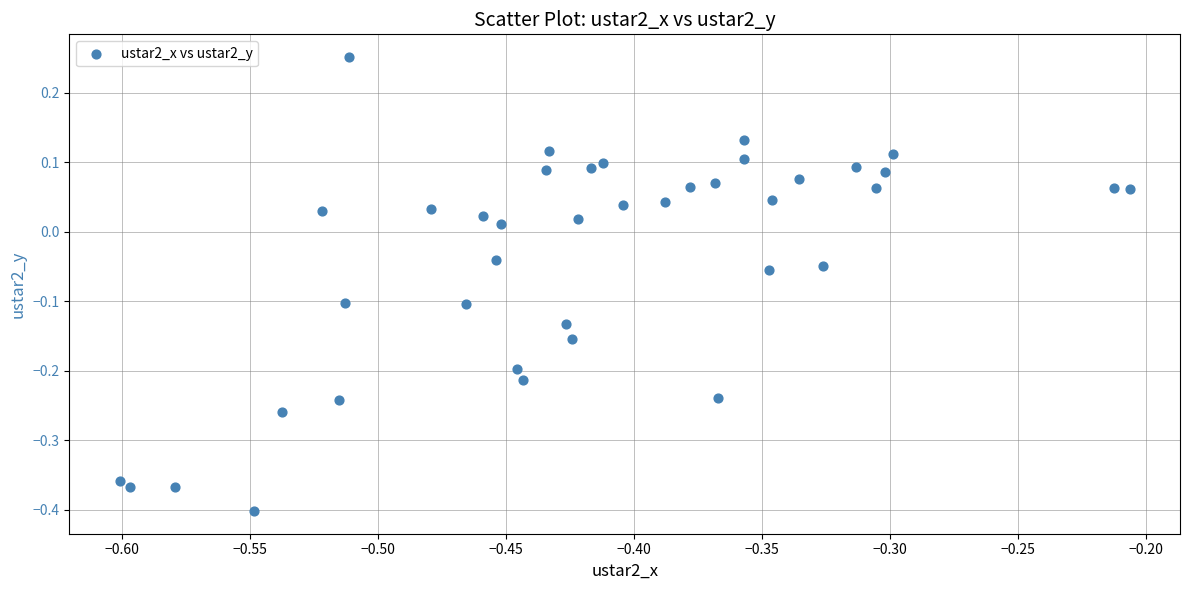

What is the range of X values (max minus min)?

0.4